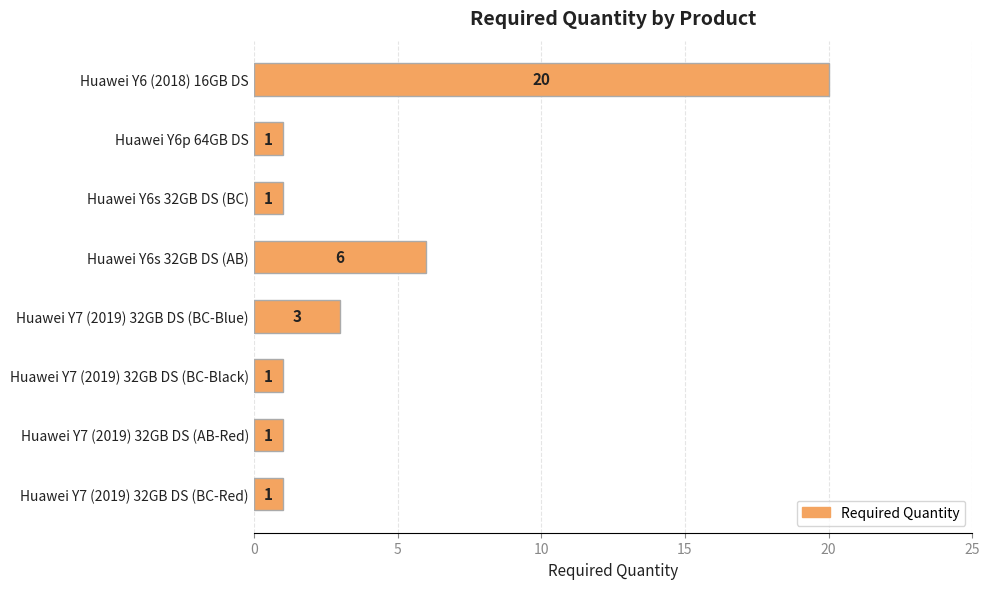

What is the sum of all values?

34